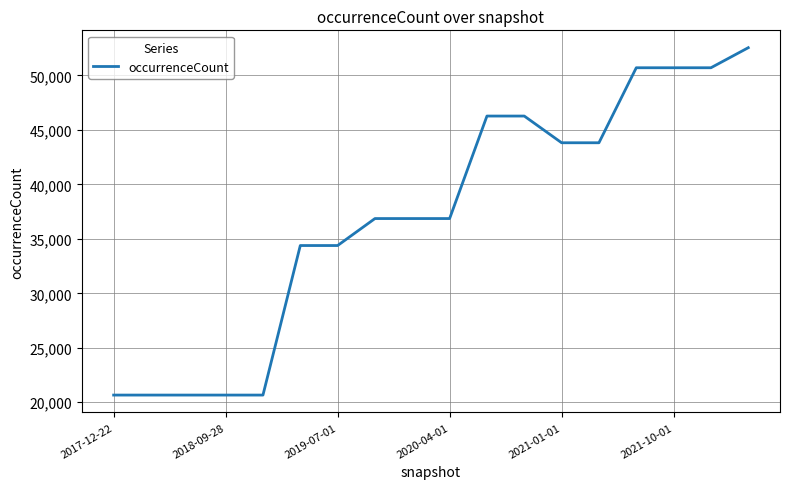

What is the greatest value displayed?

52538